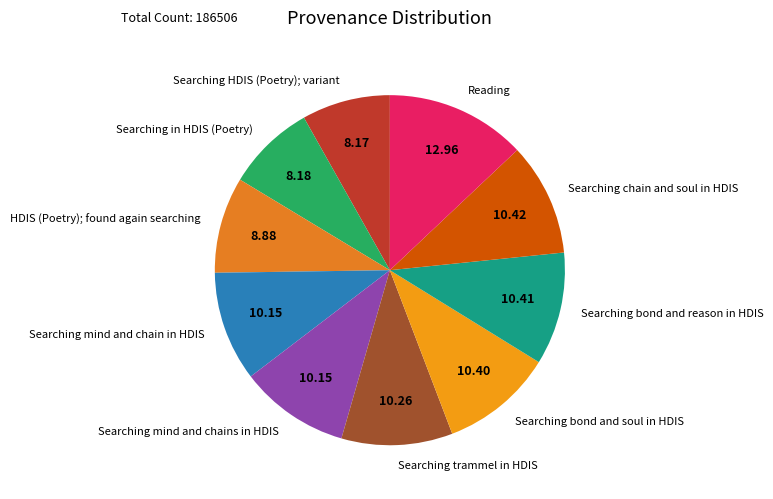

Between Searching trammel in HDIS and Searching in HDIS (Poetry), which is larger?

Searching trammel in HDIS